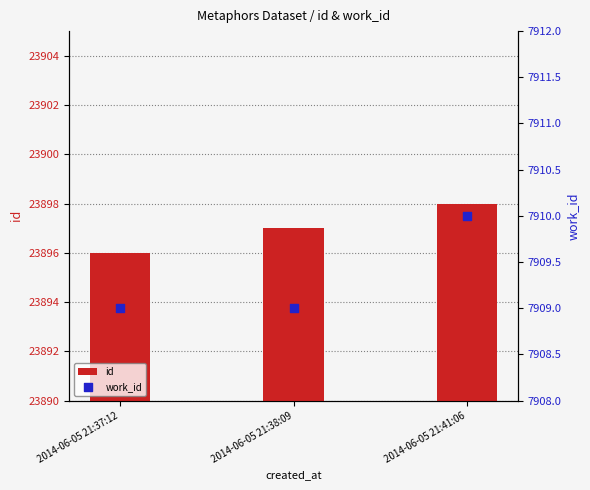

What is the total value across all series at 2014-06-05 21:38:09?

31806